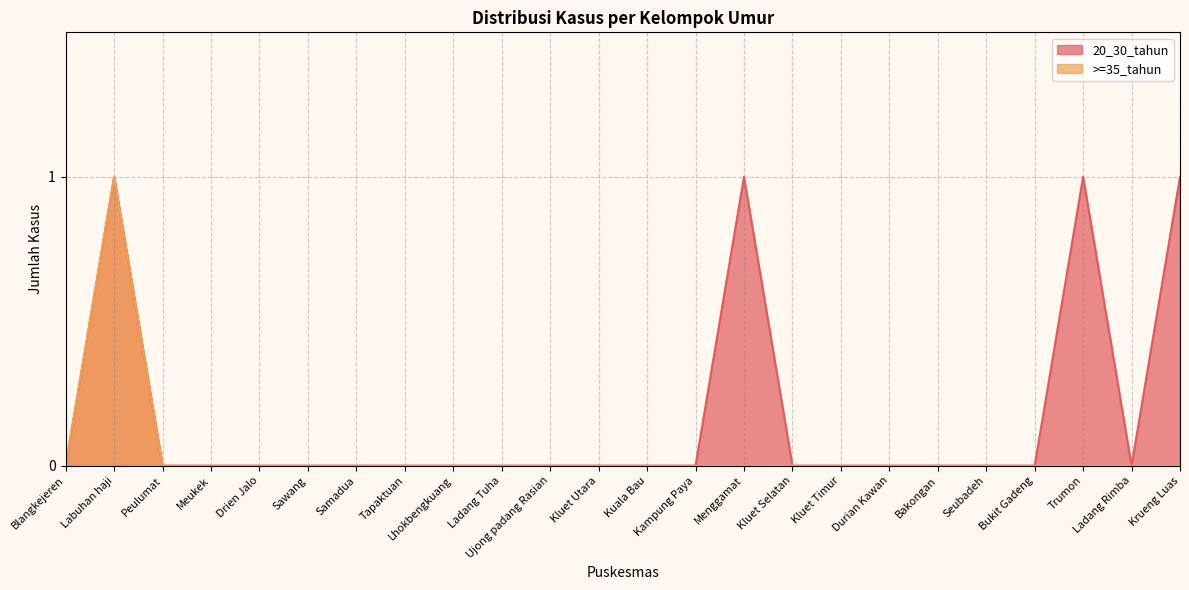

Does the chart have visible grid lines?

Yes